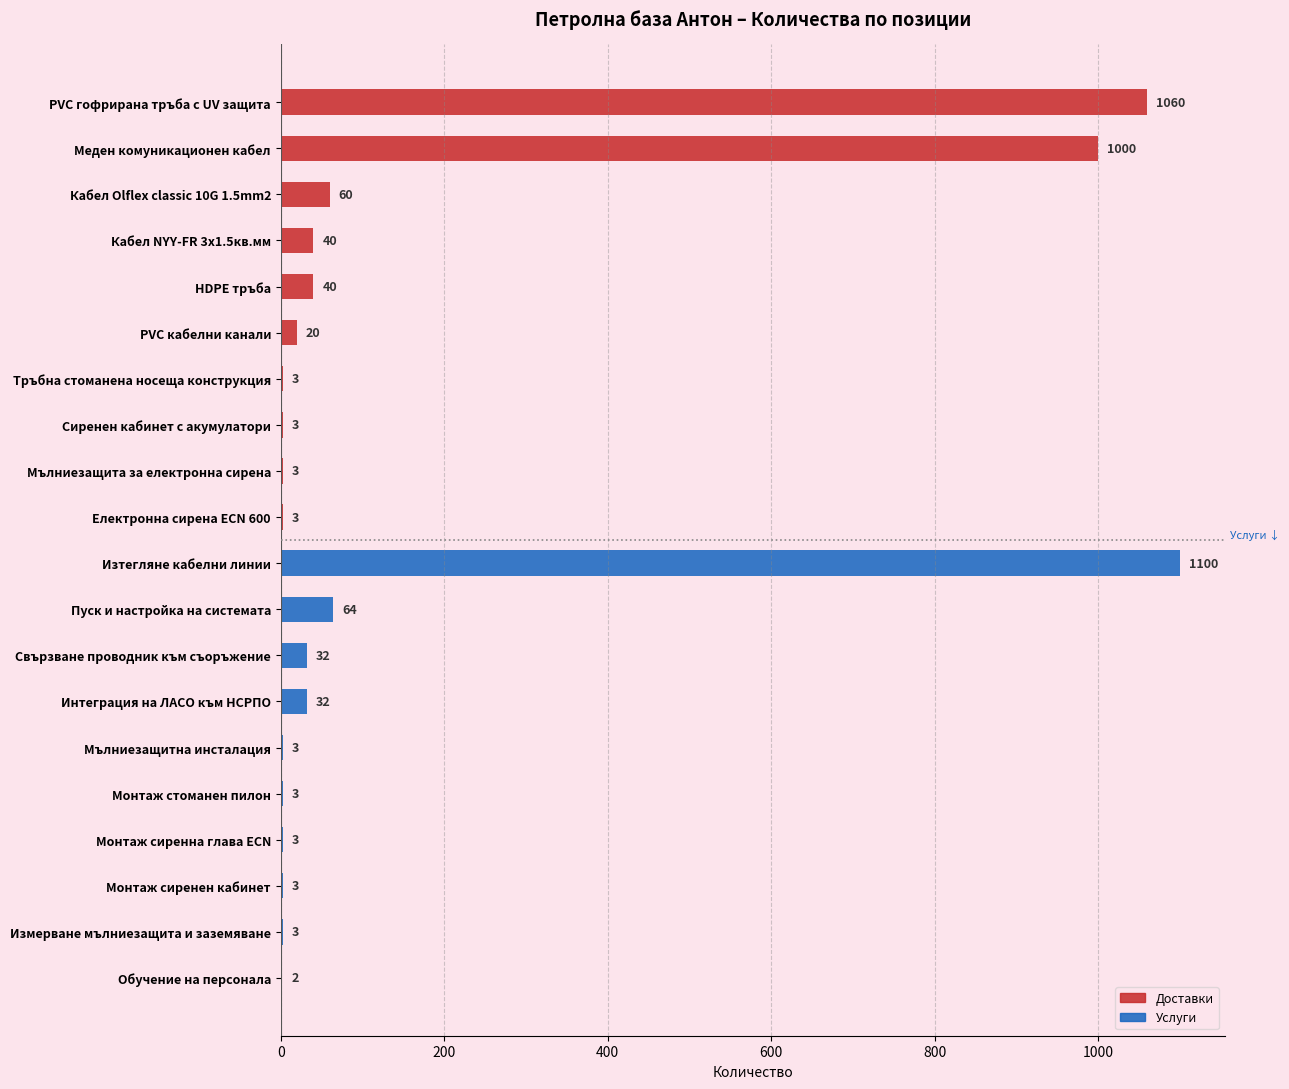

Rank the series at Кабел NYY-FR 3х1.5кв.мм from lowest to highest value.

Услуги, Доставки